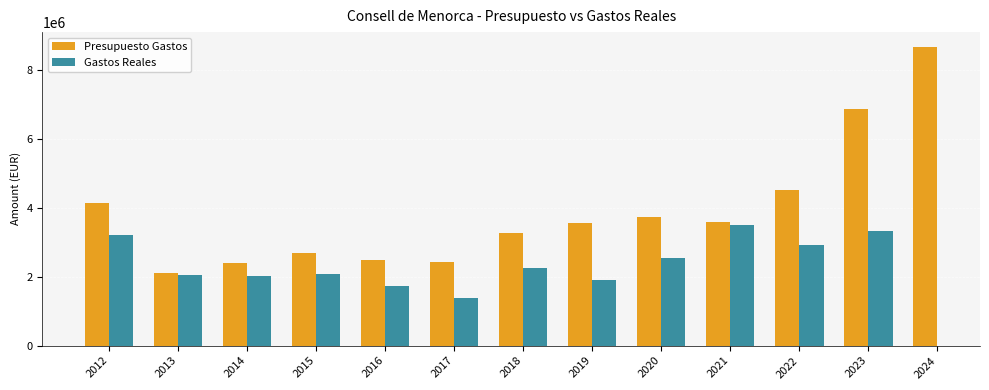

At which category is the sum across all series the highest?

2023